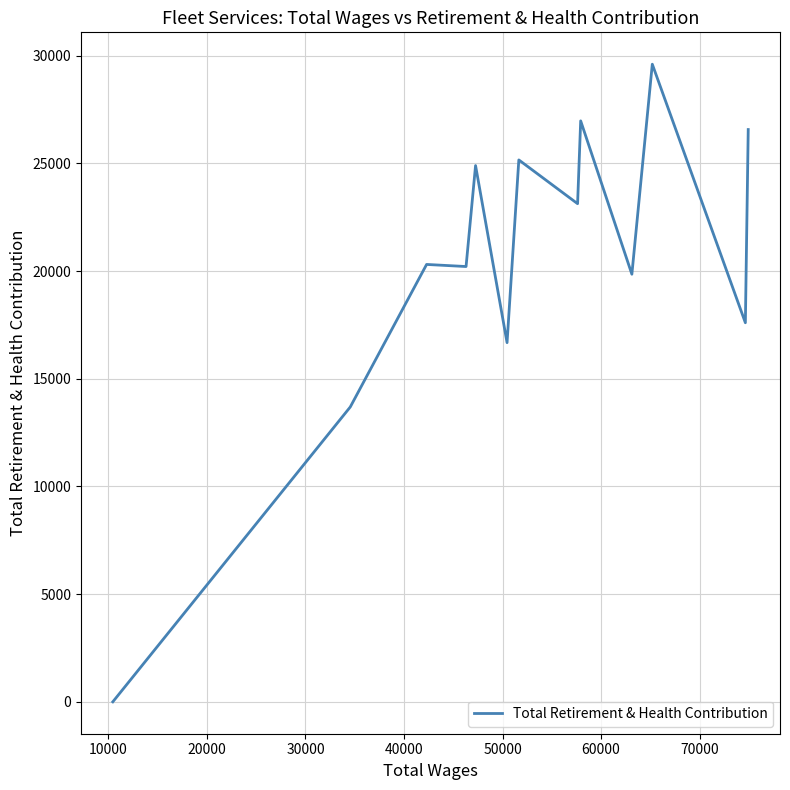

How many values exceed 20305?

6